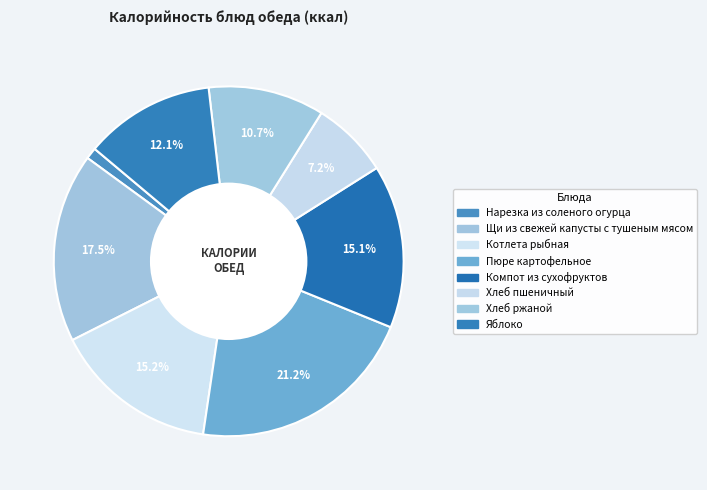

Does any single category account for the majority?

No